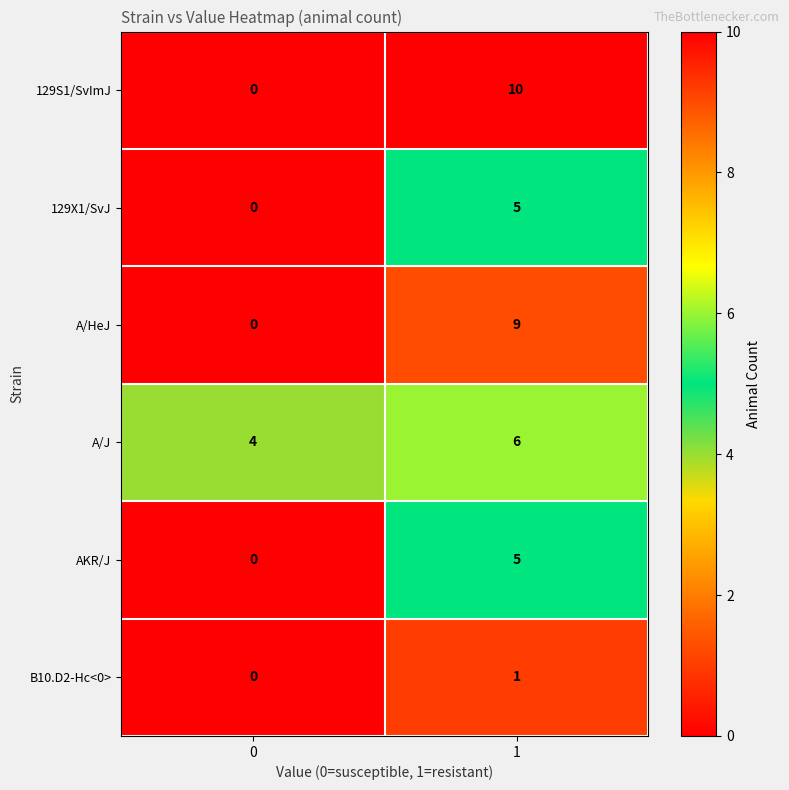

What is the difference between the highest and lowest values at 0?

4